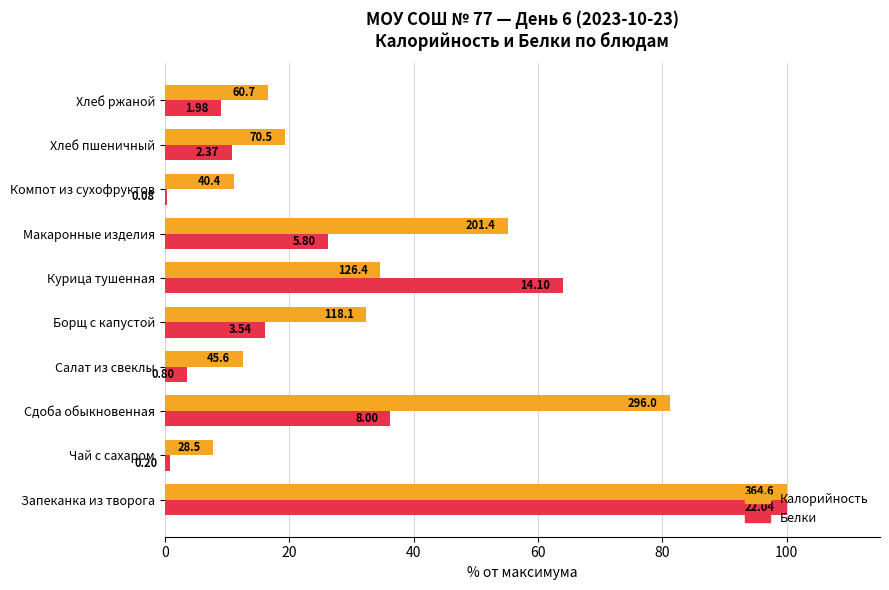

What are all the series names shown in the legend?

Калорийность, Белки